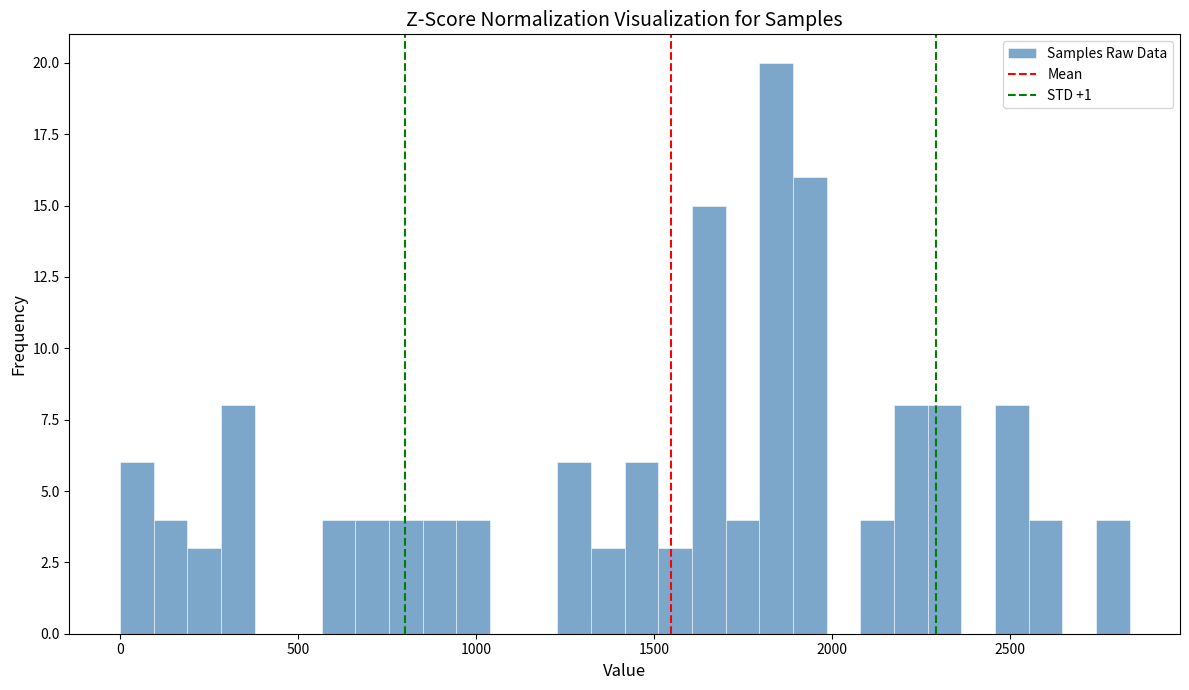

Around what value on the x-axis is the tallest bar? Give the approximate position of its centre, as read against the axis.

1850